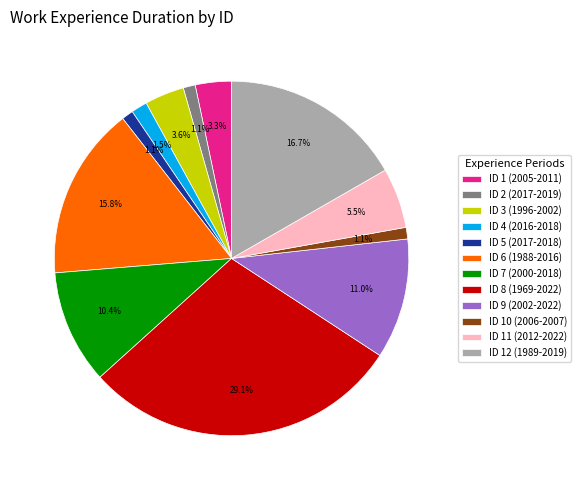

What is the total percentage of ID 5 (2017-2018) and ID 7 (2000-2018)?

11.5%